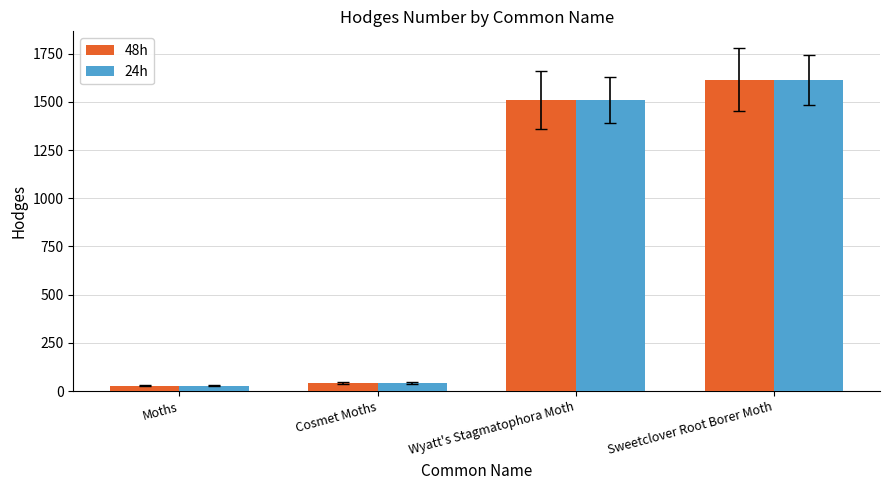

What is the difference between the maximum and minimum values in the 24h series?

1586.0